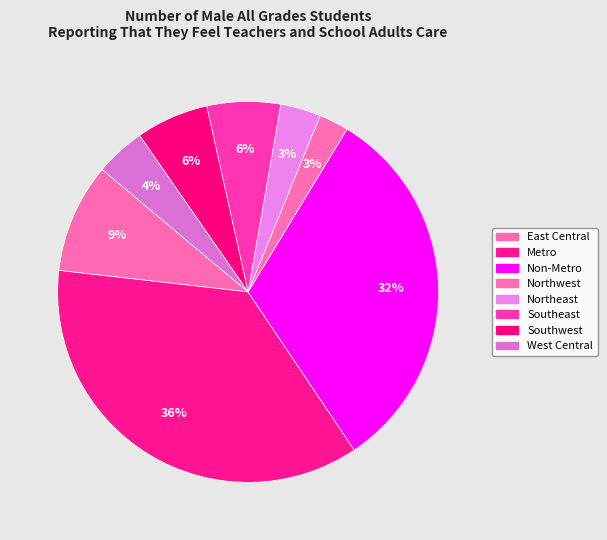

Rank the categories by value from highest to lowest.

Metro, Non-Metro, East Central, Southeast, Southwest, West Central, Northeast, Northwest